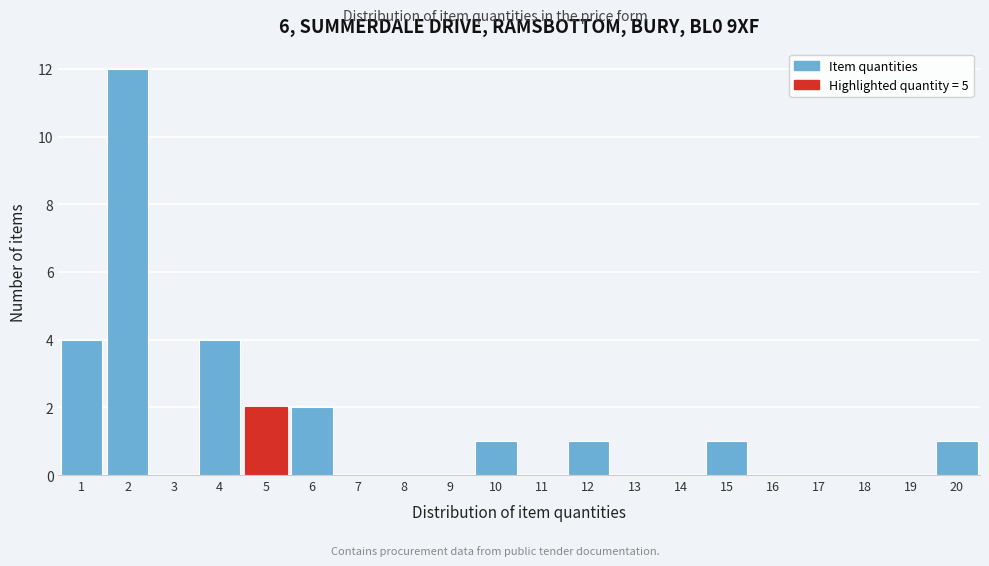

Reading right to left, transcribe all the data shown in this chart.

20=1	19=0	18=0	17=0	16=0	15=1	14=0	13=0	12=1	11=0	10=1	9=0	8=0	7=0	6=2	5=2	4=4	3=0	2=12	1=4